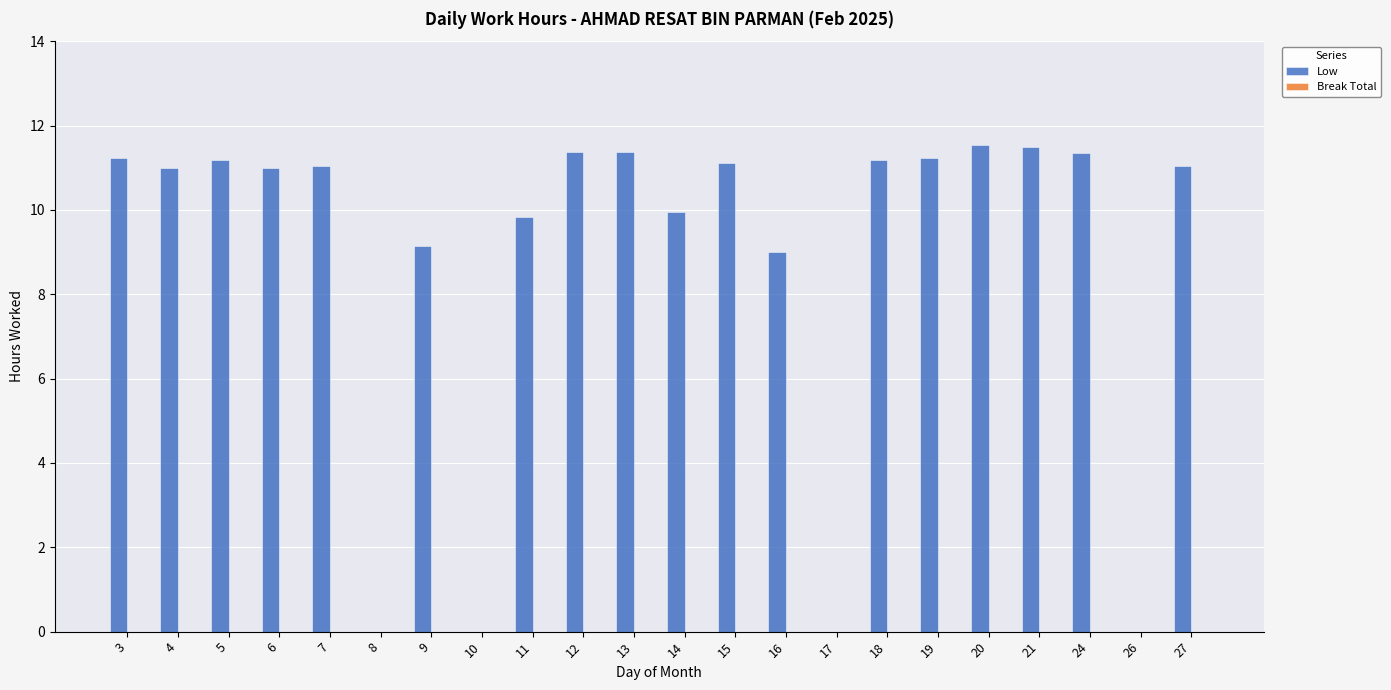

Count the number of categories in the chart.

22